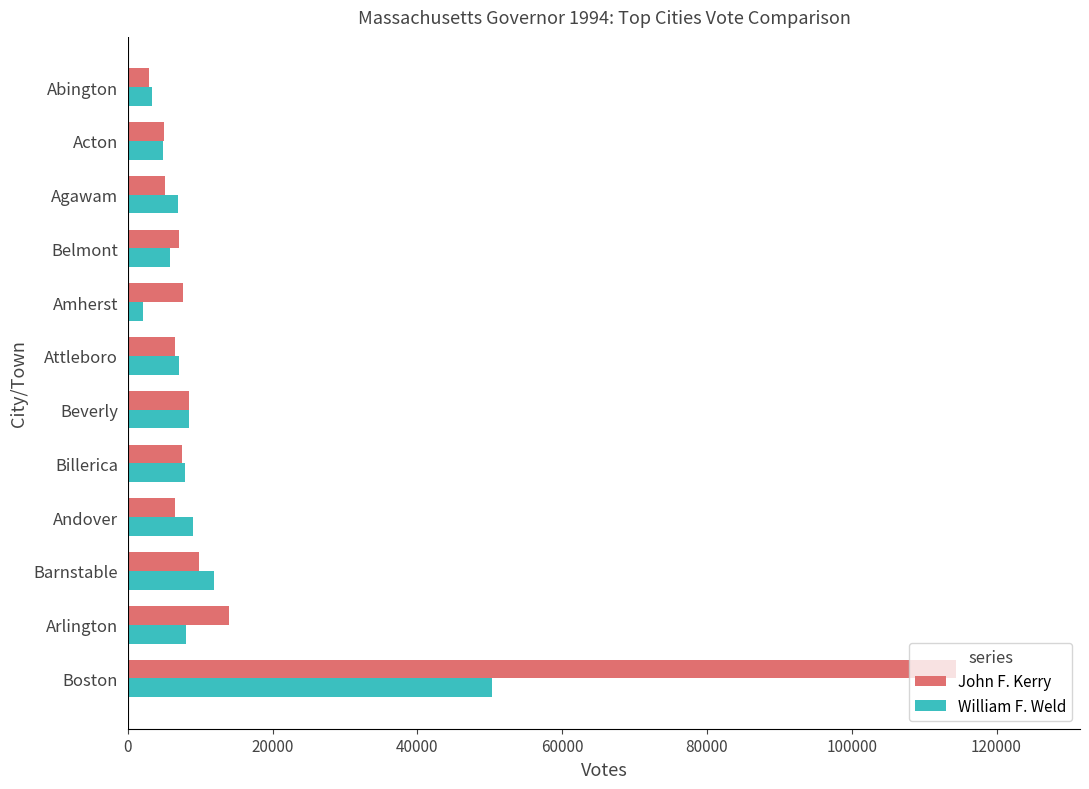

Read the John F. Kerry value at Agawam.

5174